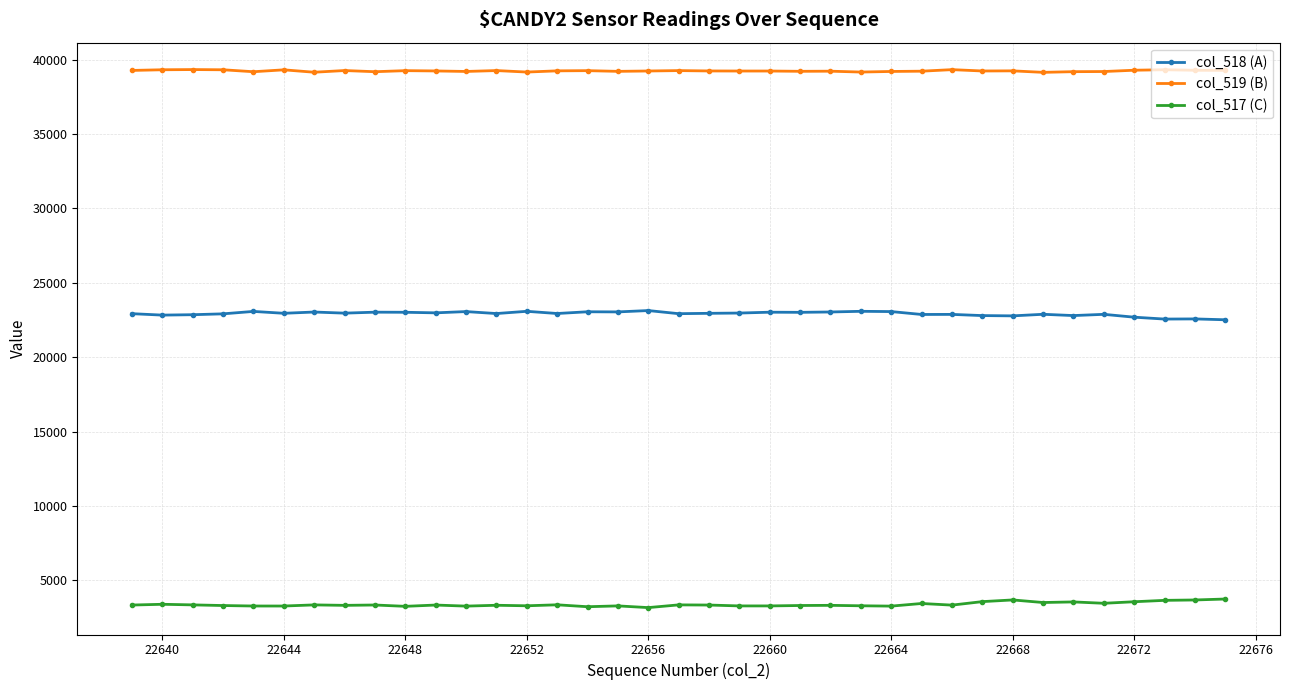

True or false: col_518 (A) has more than 1 points higher than both neighbors.

True